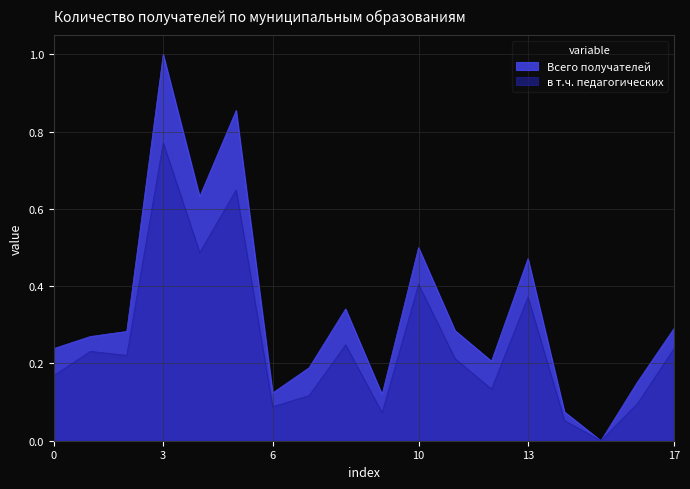

How many interior local peaks does the Всего получателей series have?

5